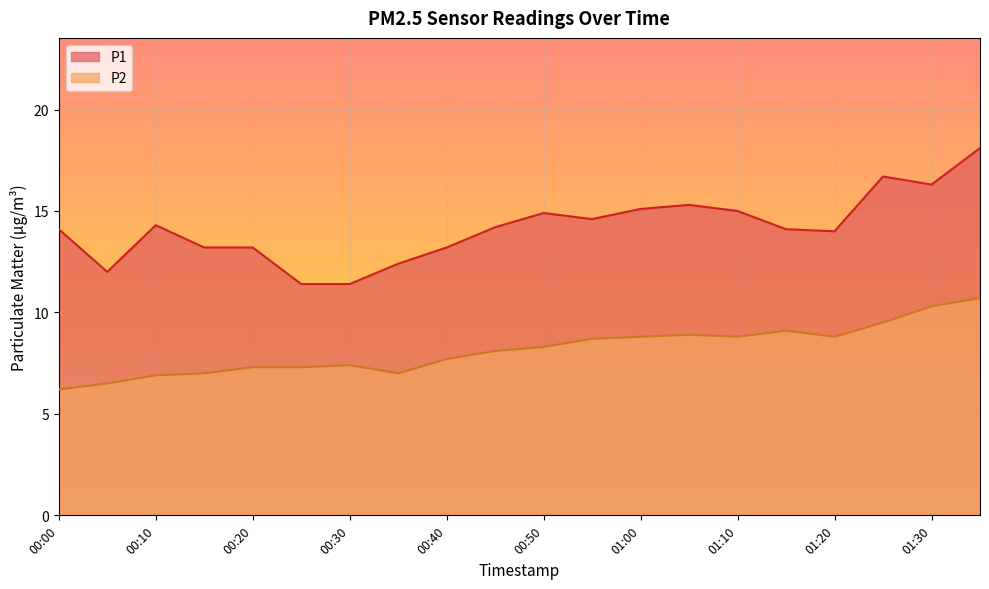

Where is the first local minimum for P2?

00:35